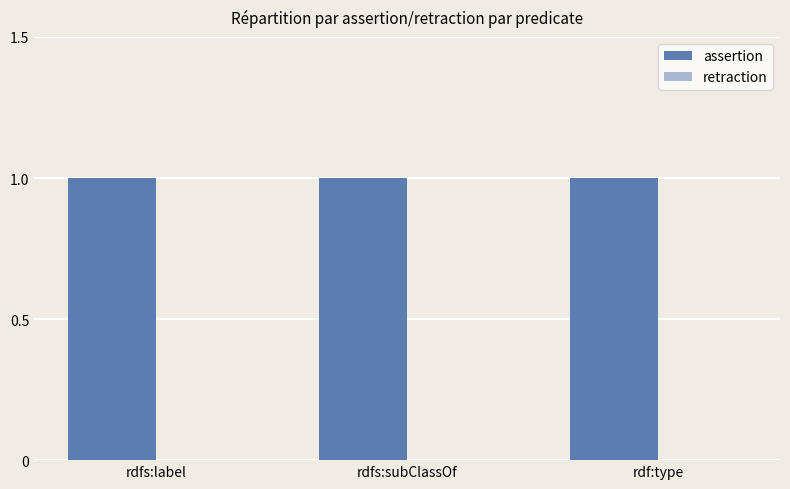

Between rdfs:subClassOf and rdfs:label, which is larger?

rdfs:subClassOf